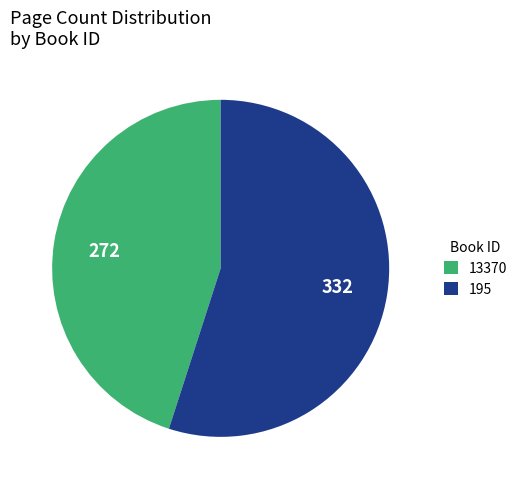

Combined, do 13370 and 195 account for over 50%?

Yes